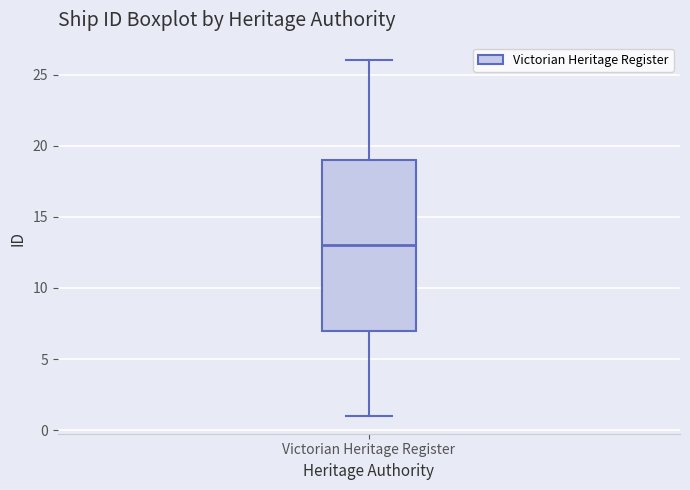

Transcribe this box plot: give where the median line is, the range the box spans, and where the two whiskers end, as read against the y-axis. The values are not printed on the chart, so give them approximately, as read against the axis.

median 13, box 7 to 19, whiskers 1 to 26